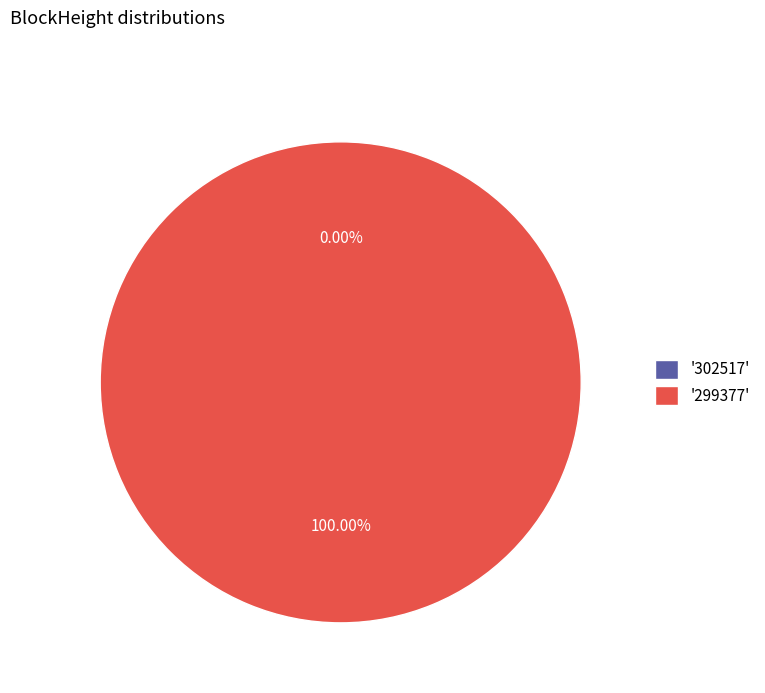

Is the sum of 299377 and 302517 greater than half?

Yes